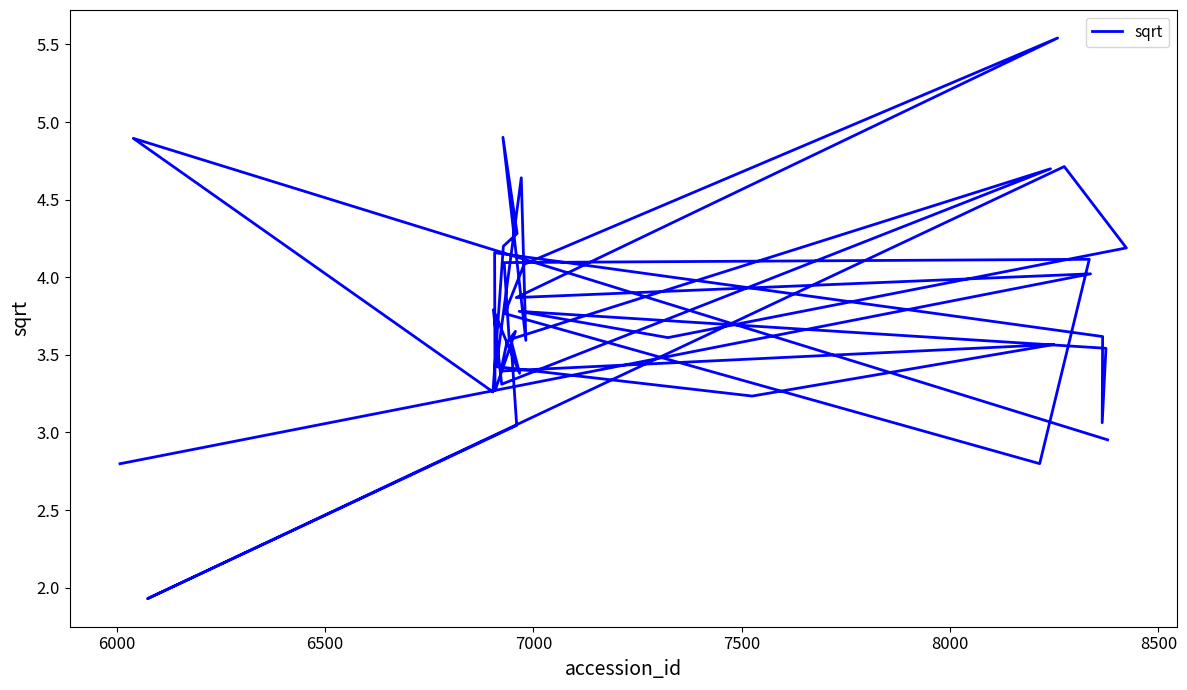

How many lines are shown in the chart?

1